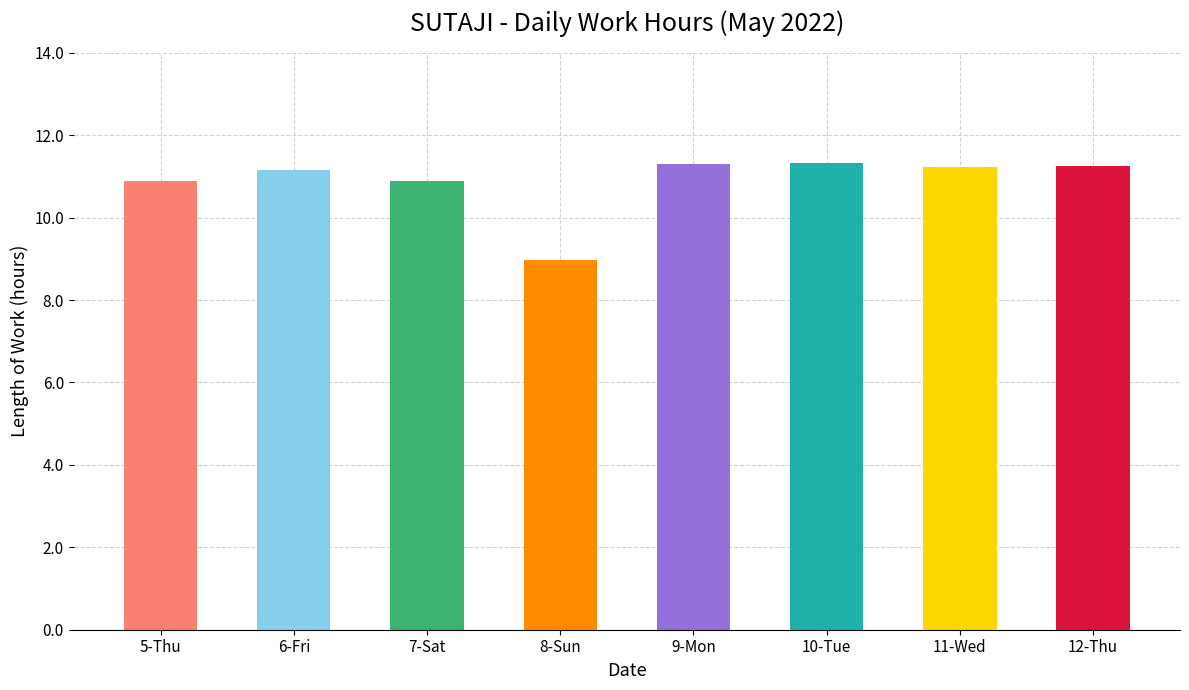

What is the ratio of the value at 6-Fri to the value at 8-Sun?

1.2